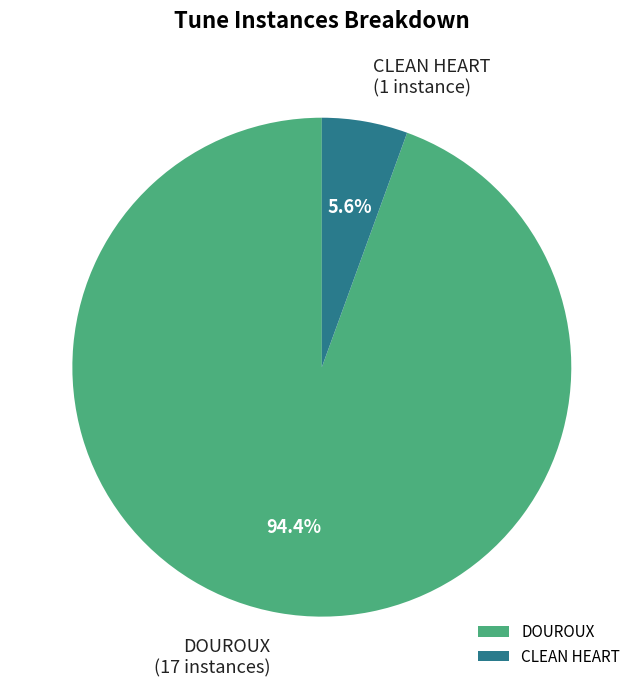

Is there any slice that represents more than half of the pie?

Yes